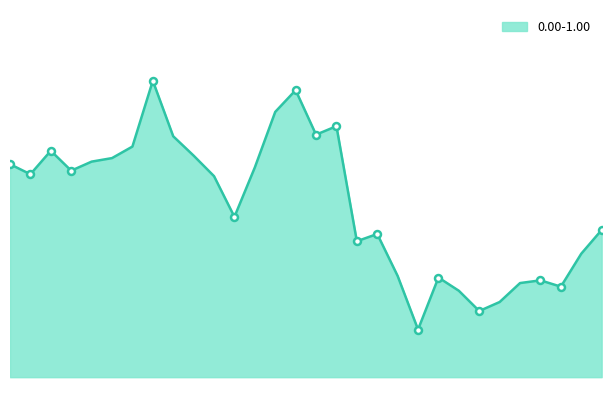

Approximately how many times larger is the value at 21 compared to 8?

0.7